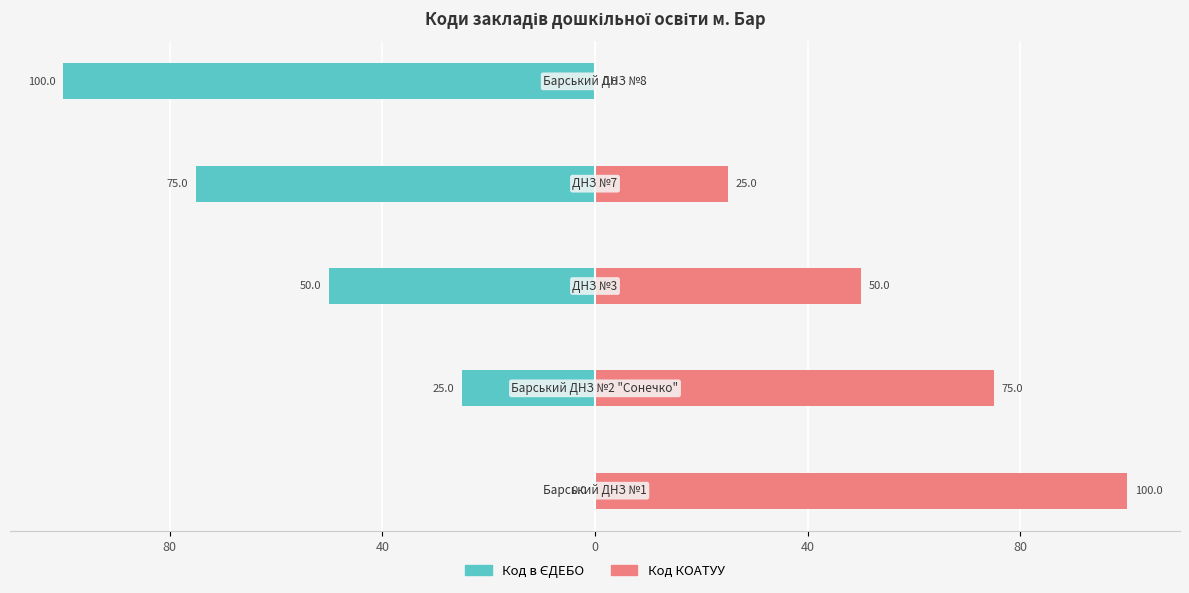

What value does the Код КОАТУУ series have at 40, to the nearest 10?

20